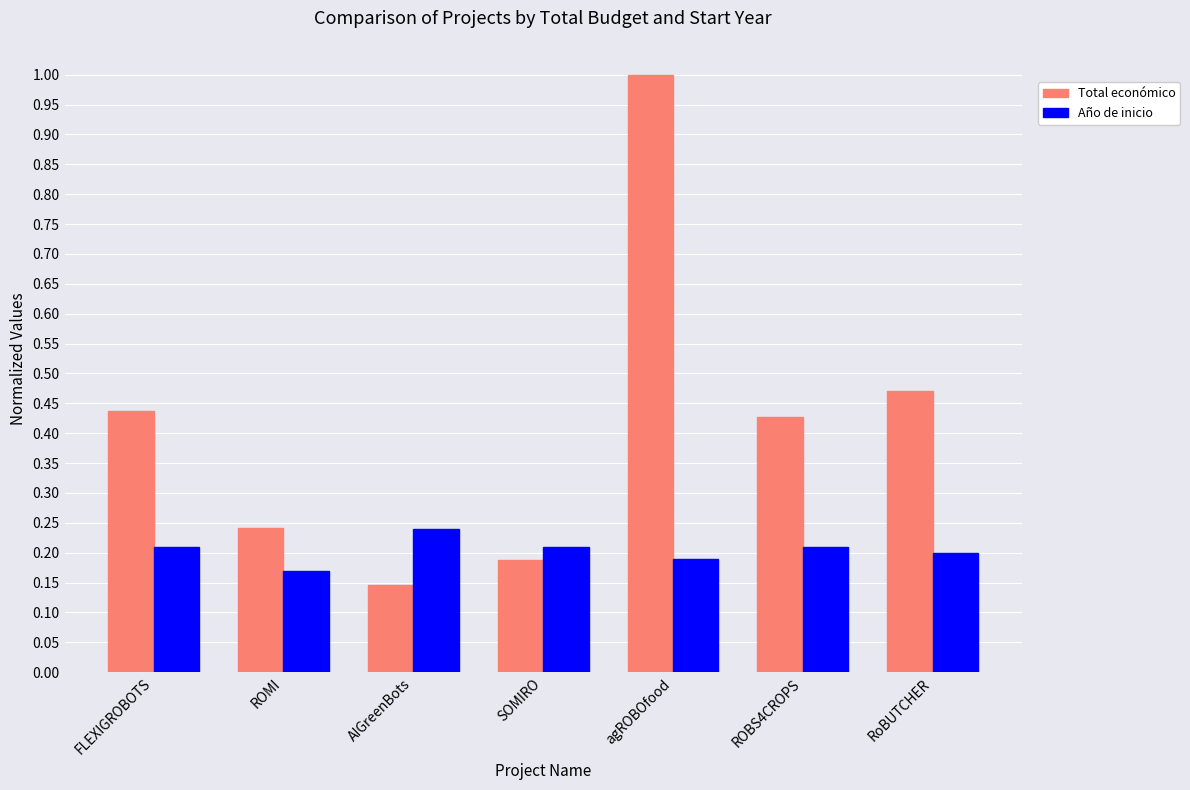

How many data points does each series have?

7